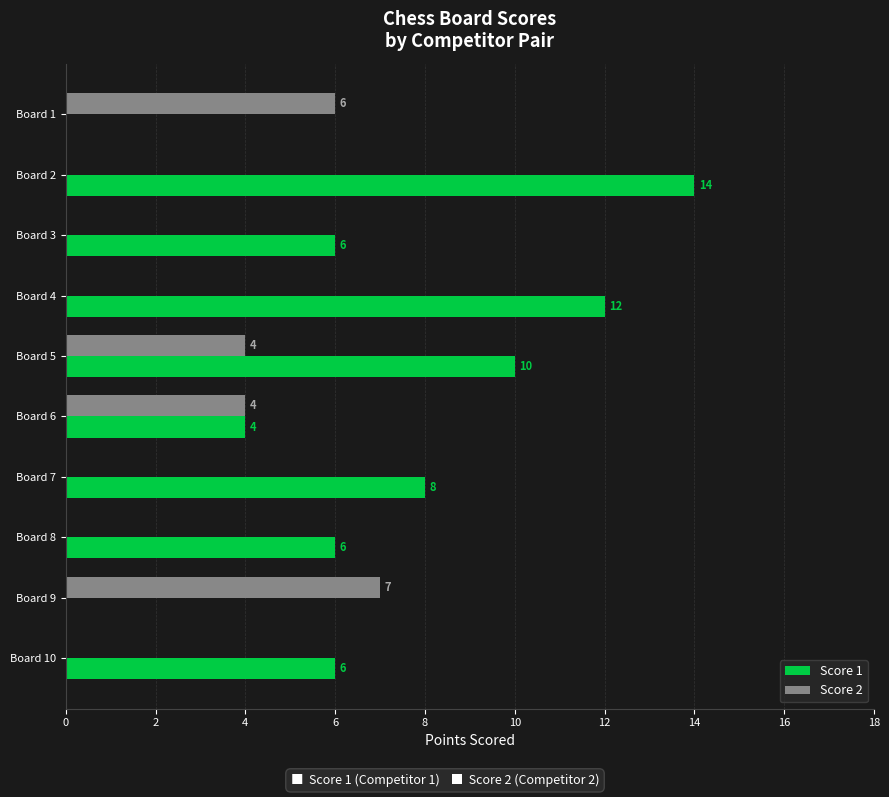

What value does the Score 1 series have at Board 10?

6